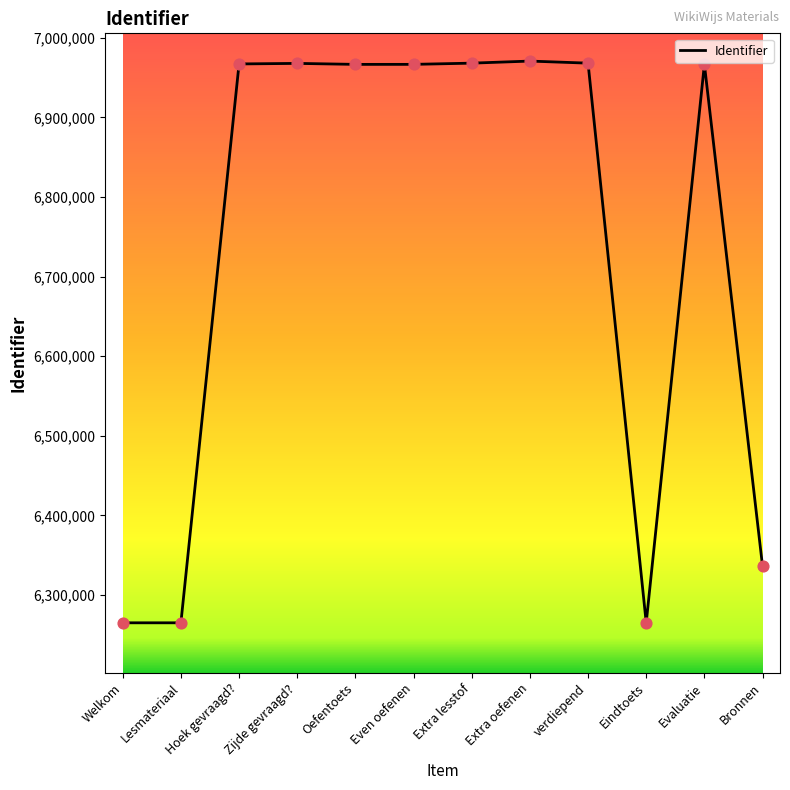

What is the ratio of the value at Eindtoets to the value at verdiepend?

0.9